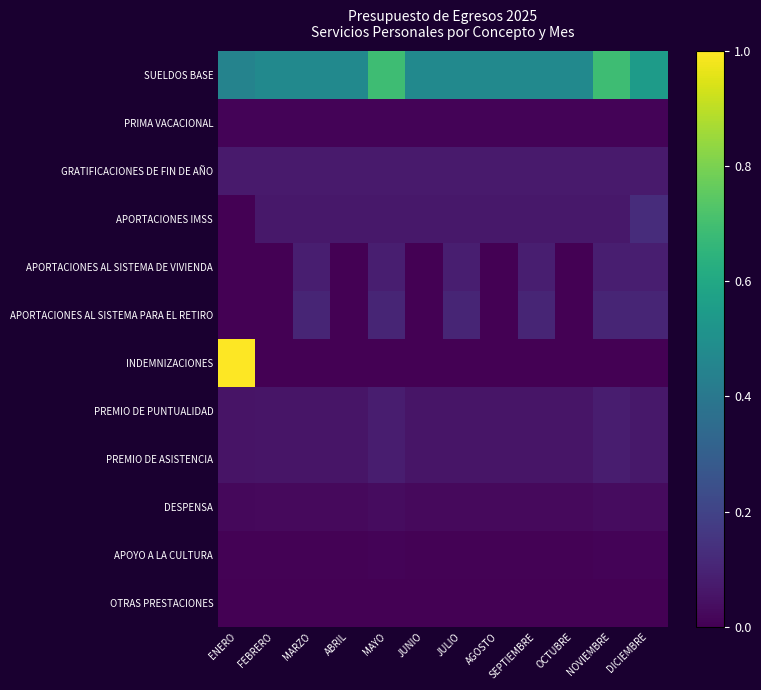

What is the spread (max minus min) of values at SEPTIEMBRE?

0.5